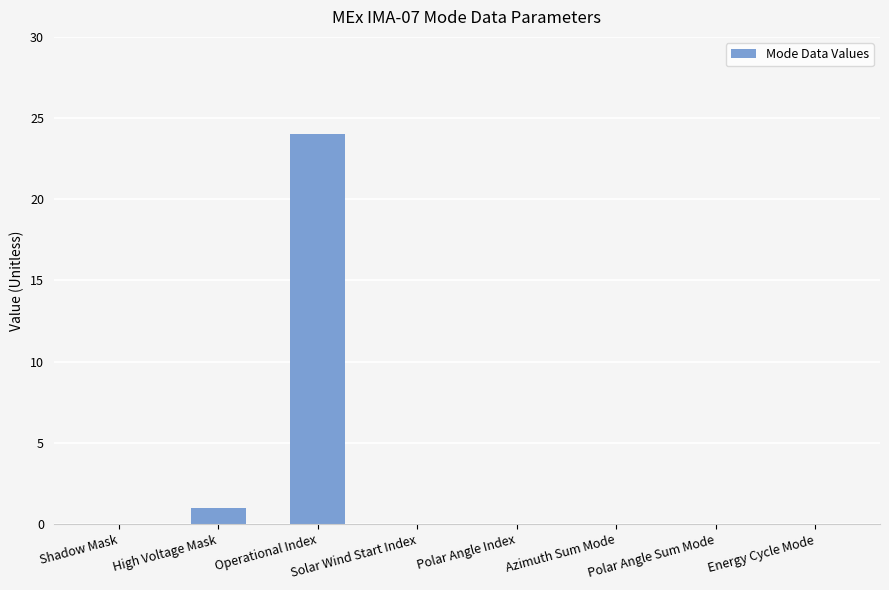

What is the change in value from Shadow Mask to High Voltage Mask?

+1